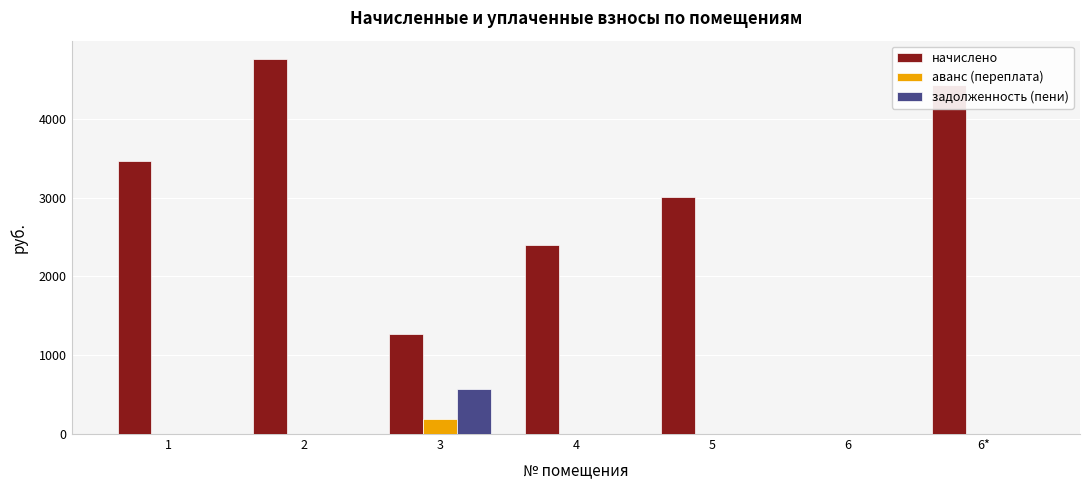

Are the bars grouped side by side (vs. stacked)?

Yes